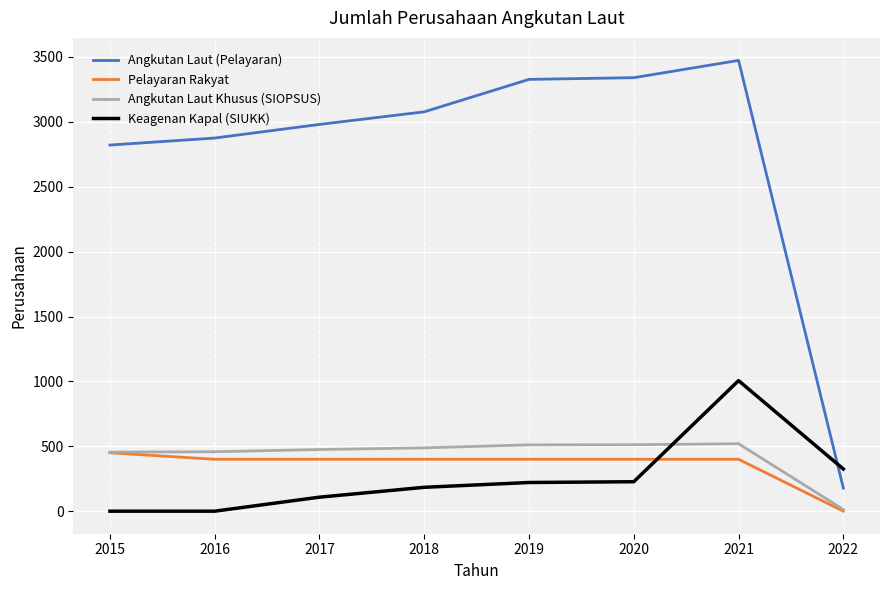

List the series in order of their peak value, lowest first.

Pelayaran Rakyat, Angkutan Laut Khusus (SIOPSUS), Keagenan Kapal (SIUKK), Angkutan Laut (Pelayaran)